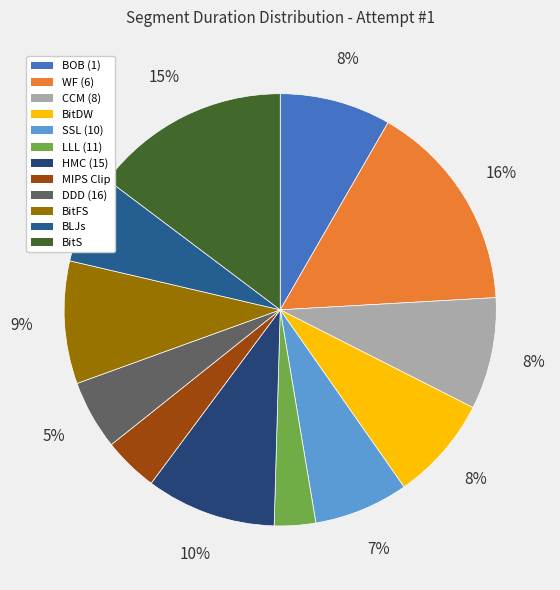

To the nearest percent, what percentage of the pie is DDD (16)?

5%